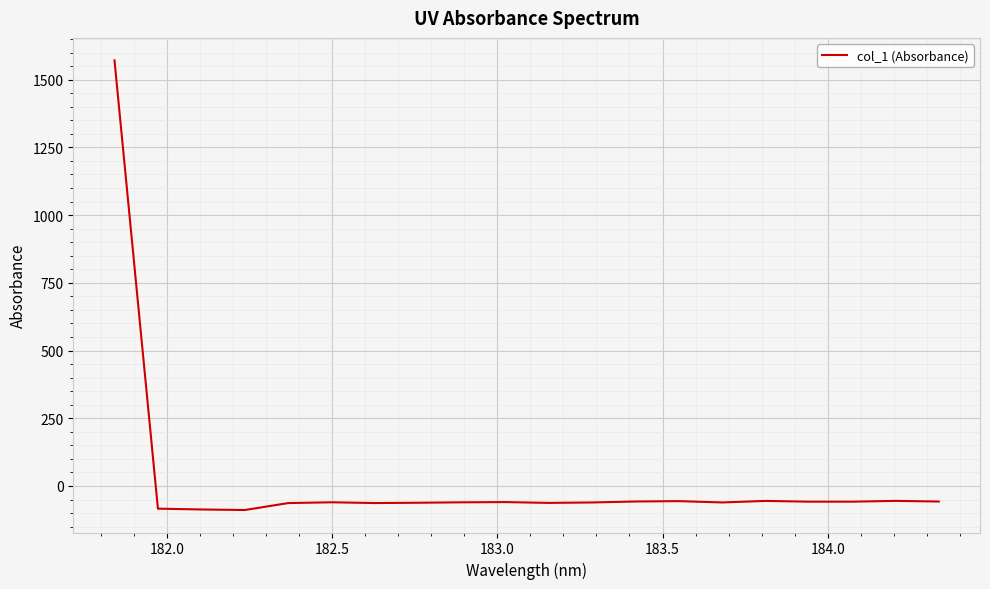

What is the difference between the maximum and minimum values?

1659.8